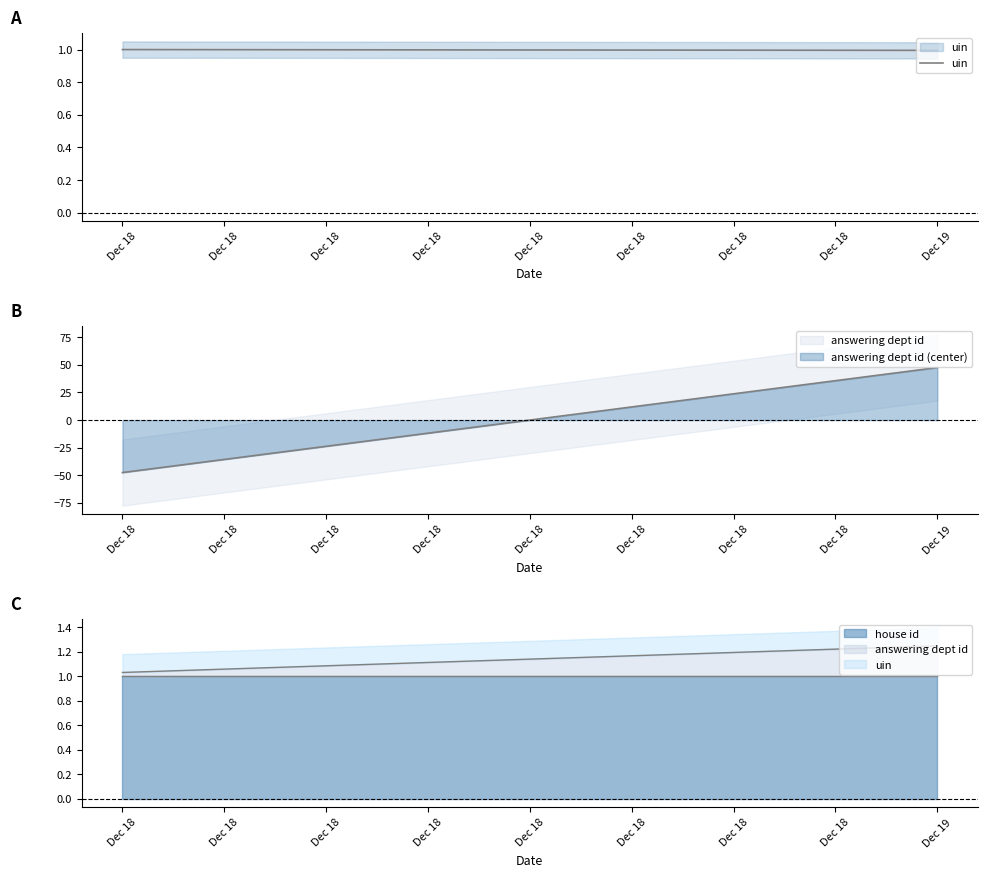

What is the average value?

1.0